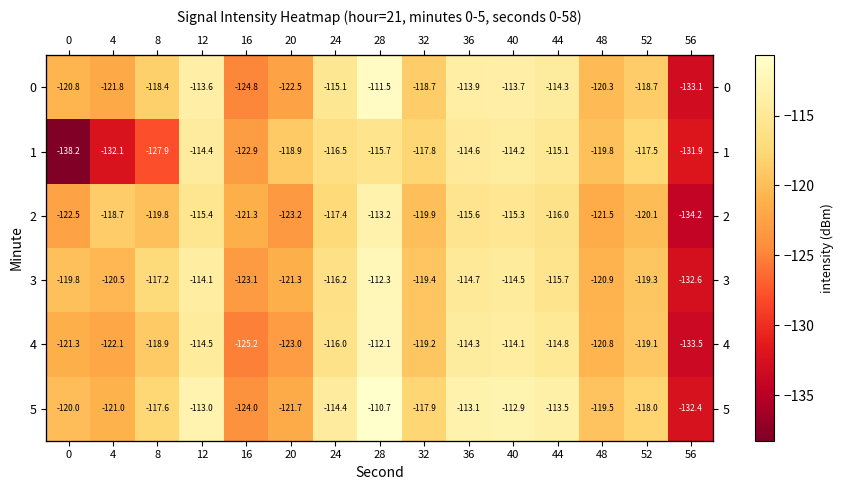

What is the maximum value for 2?

-113.2